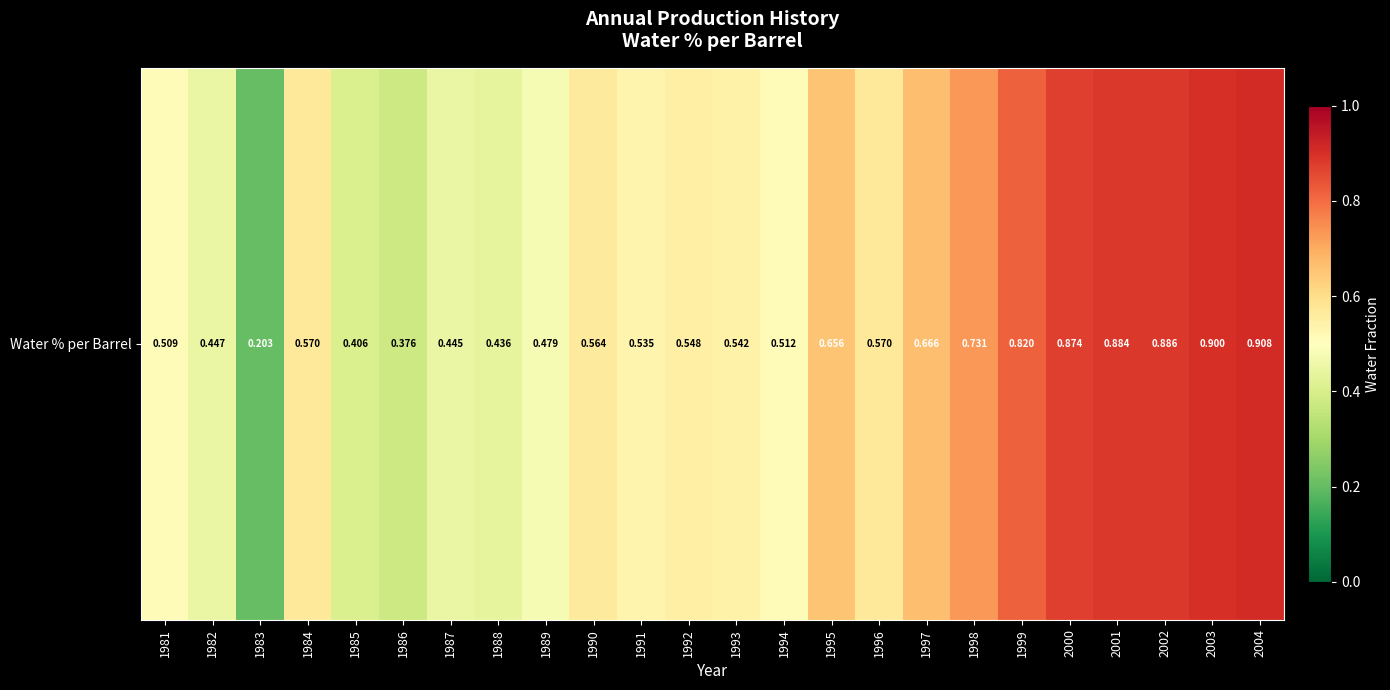

Reading right to left, extract all data points from this chart.

0.9	0.9	0.9	0.9	0.9	0.8	0.7	0.7	0.6	0.7	0.5	0.5	0.5	0.5	0.6	0.5	0.4	0.4	0.4	0.4	0.6	0.2	0.4	0.5